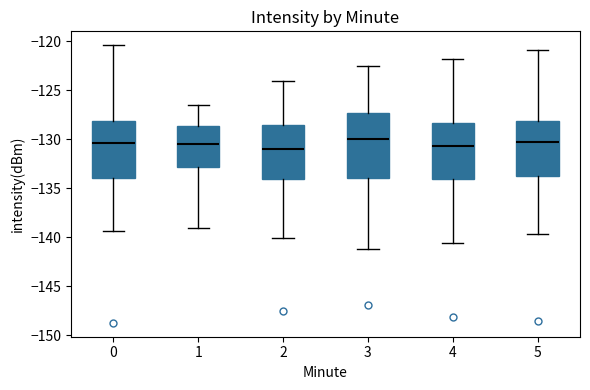

Reading left to right, read every box against the y-axis: the position of its median line, the range the box covers, and the ends of its whiskers. The values are not printed on the chart, so give them approximately, as read against the axis.

0: median -130.5, box -134.0 to -128.0, whiskers -139.5 to -120.5
1: median -130.5, box -133.0 to -128.5, whiskers -139.0 to -126.5
2: median -131.0, box -134.0 to -128.5, whiskers -140.0 to -124.0
3: median -130.0, box -134.0 to -127.5, whiskers -141.0 to -122.5
4: median -130.5, box -134.0 to -128.5, whiskers -140.5 to -122.0
5: median -130.0, box -133.5 to -128.0, whiskers -139.5 to -121.0